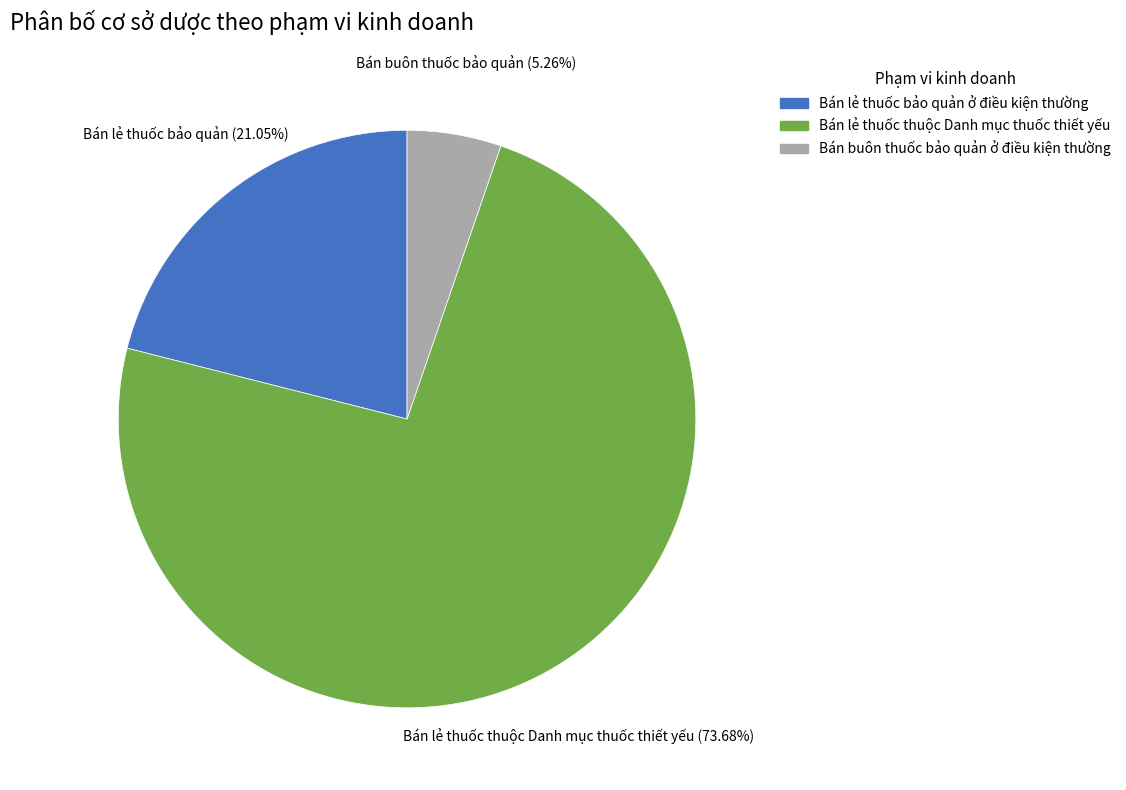

To the nearest percent, what is the difference between the largest and smallest slice percentages?

68%